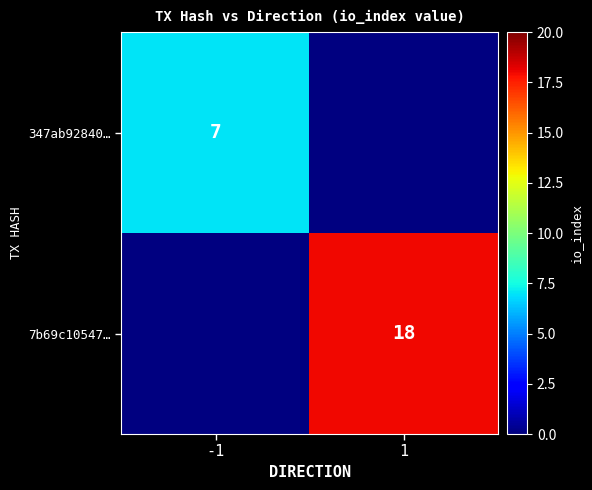

How many categories are shown in the chart?

2